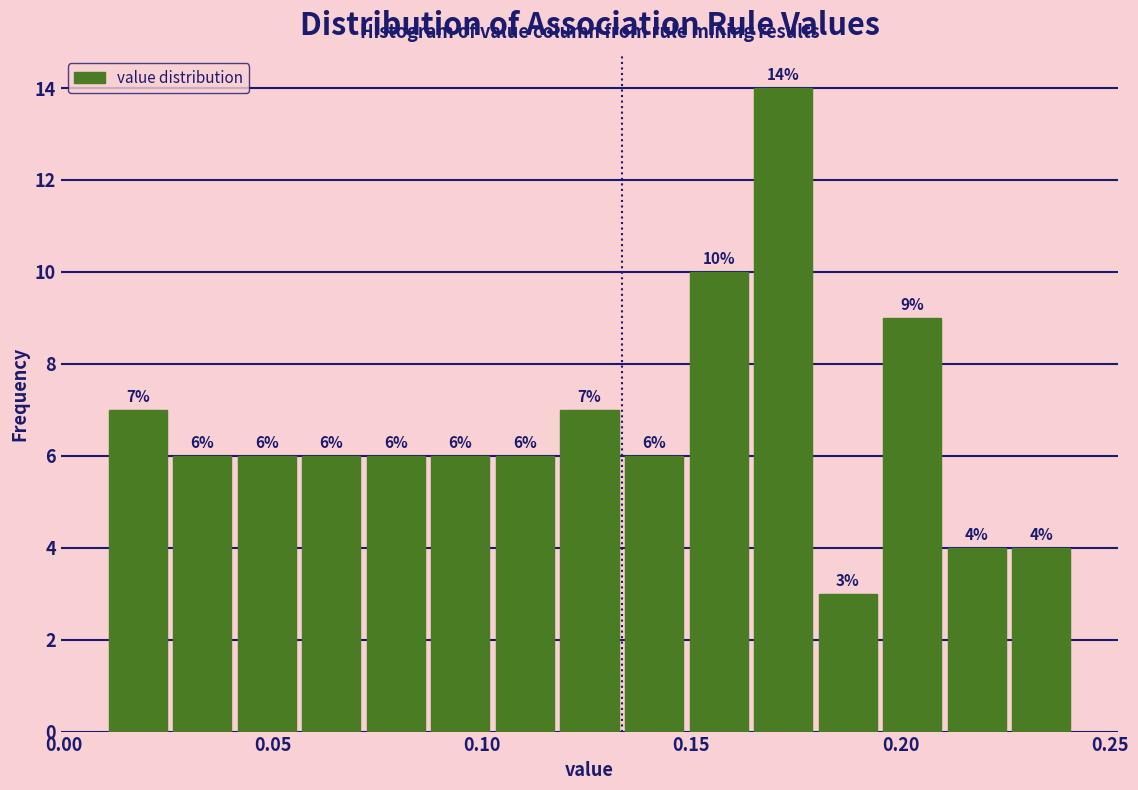

Around what value on the x-axis is the tallest bar? Give the approximate position of its centre, as read against the axis.

0.170